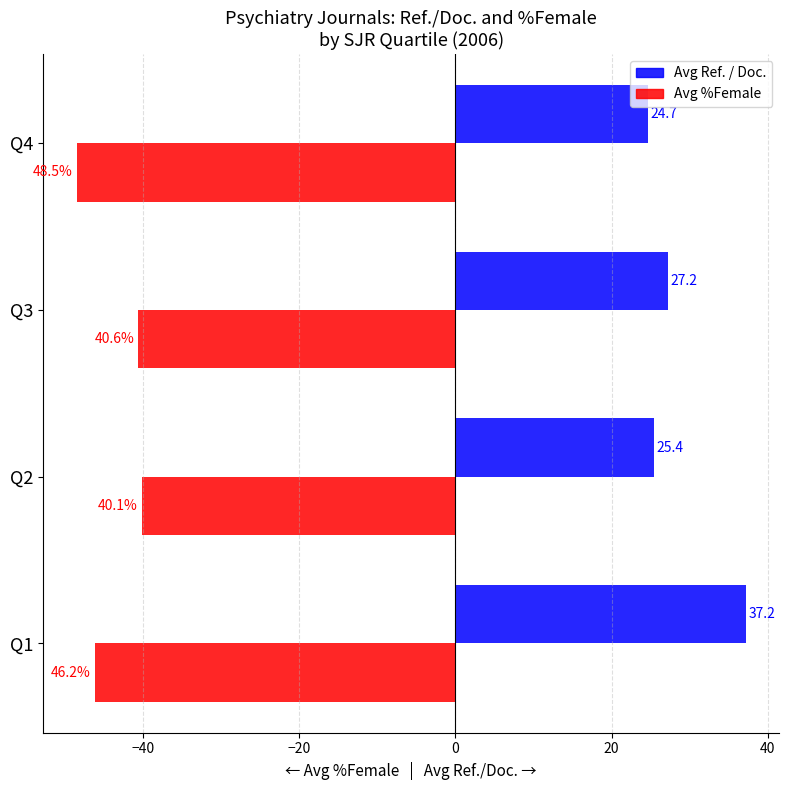

What is the difference between the highest and lowest values at Q3?

67.8